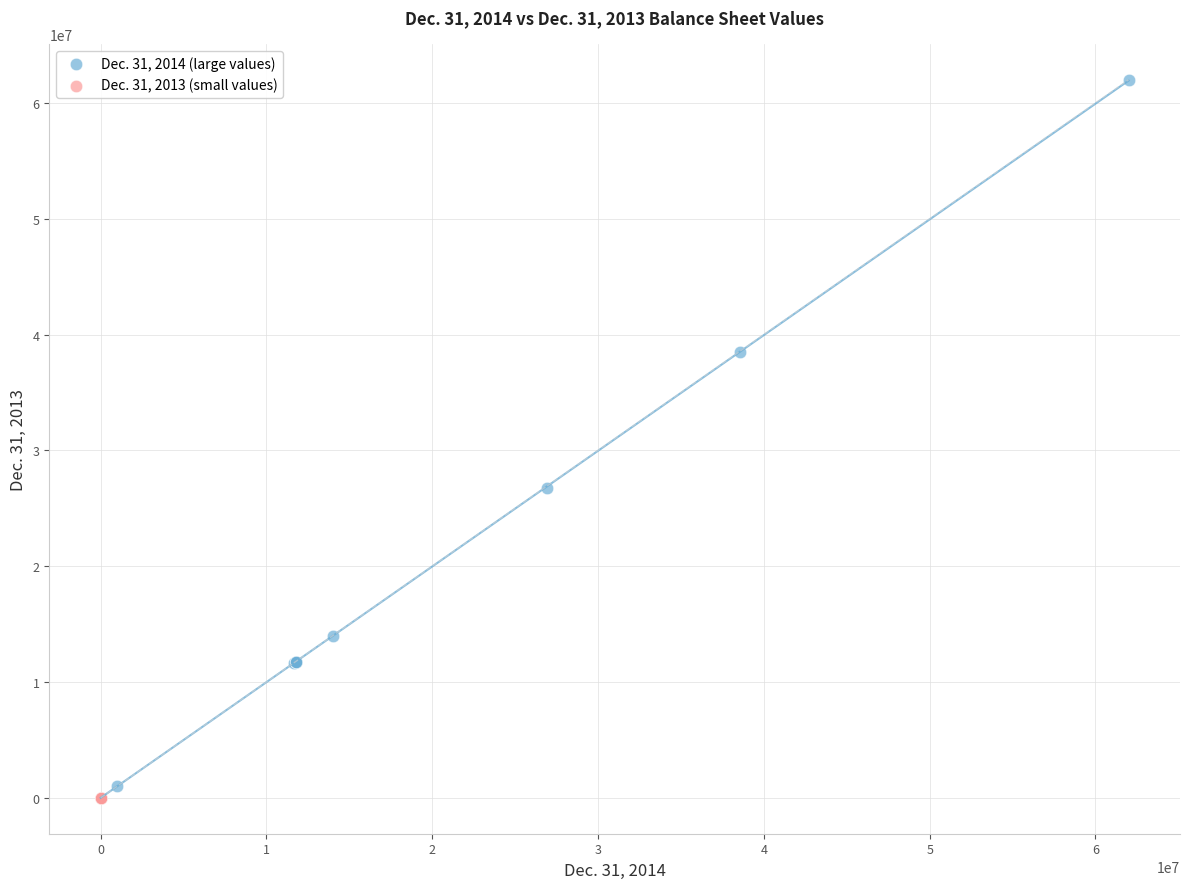

Which series has the largest Y range (max minus min)?

Dec. 31, 2014 (large values)